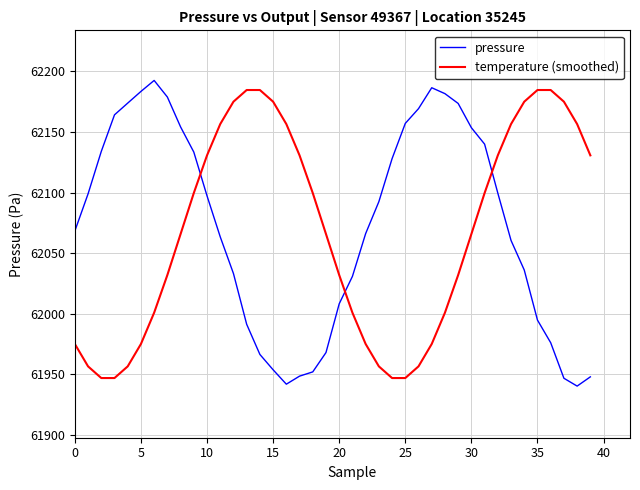

What is the difference between the maximum and minimum values in the pressure series?

252.1